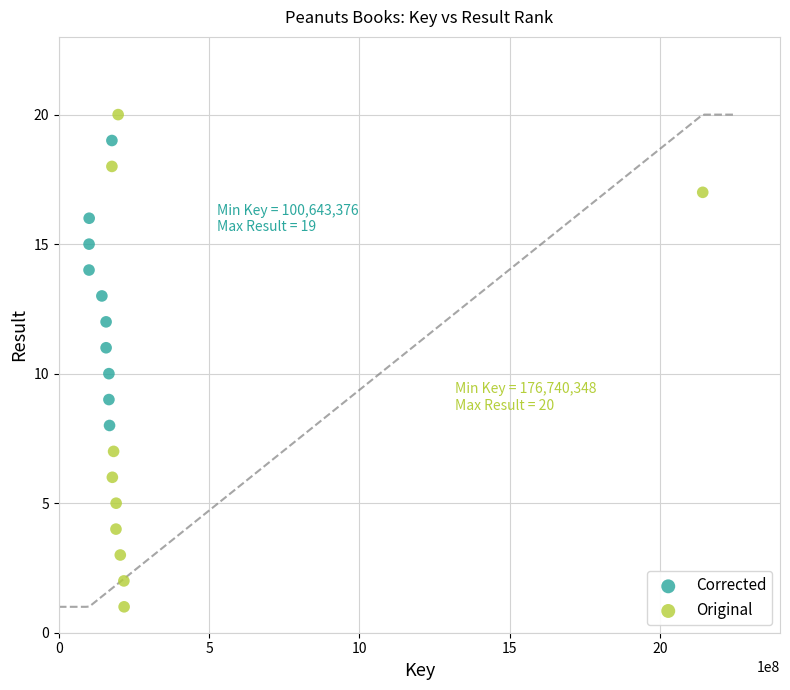

Which series has the widest spread of Y values?

Original